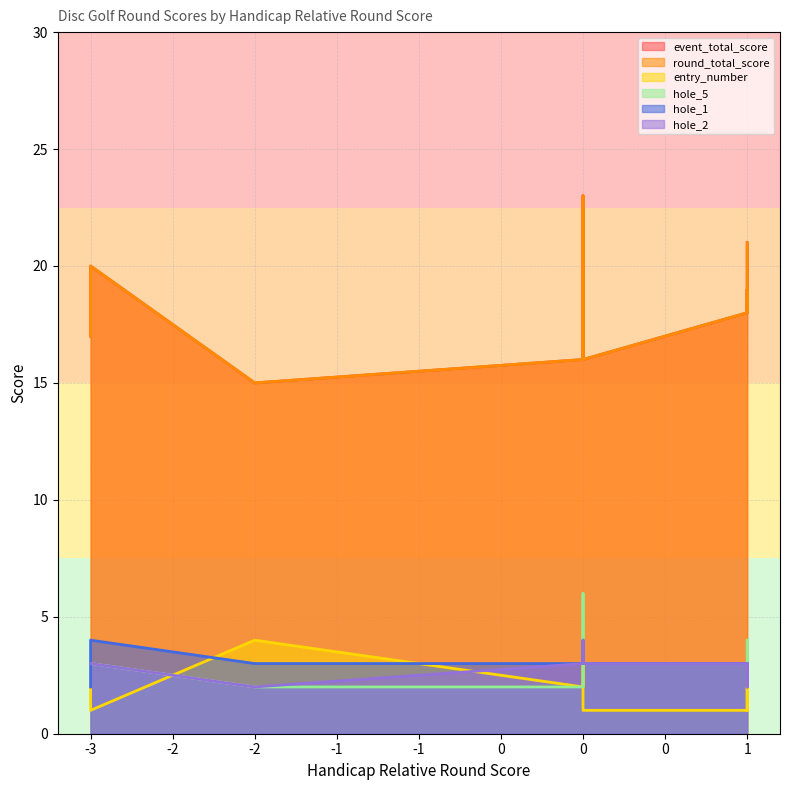

True or false: hole_1 has a value of 5 at 1.

False